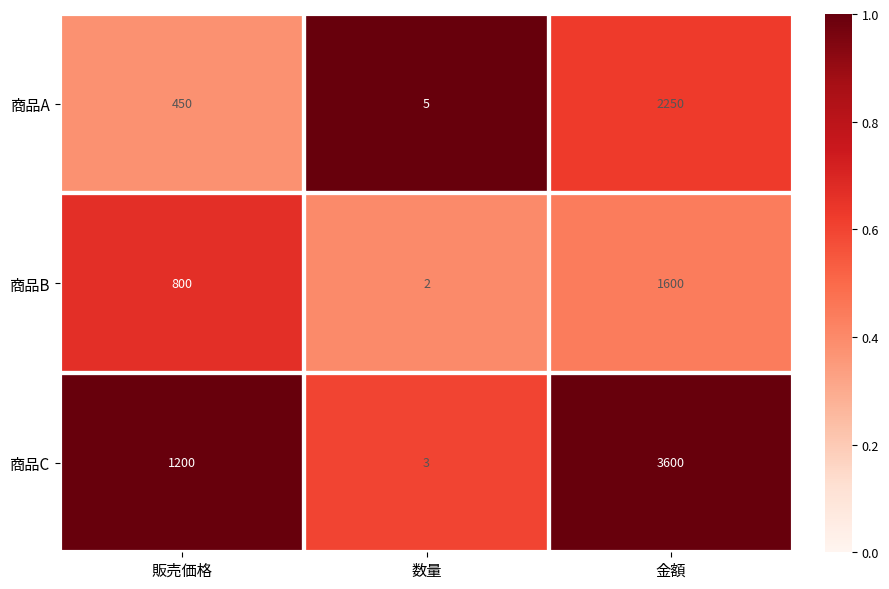

What is the greatest value displayed?

3600